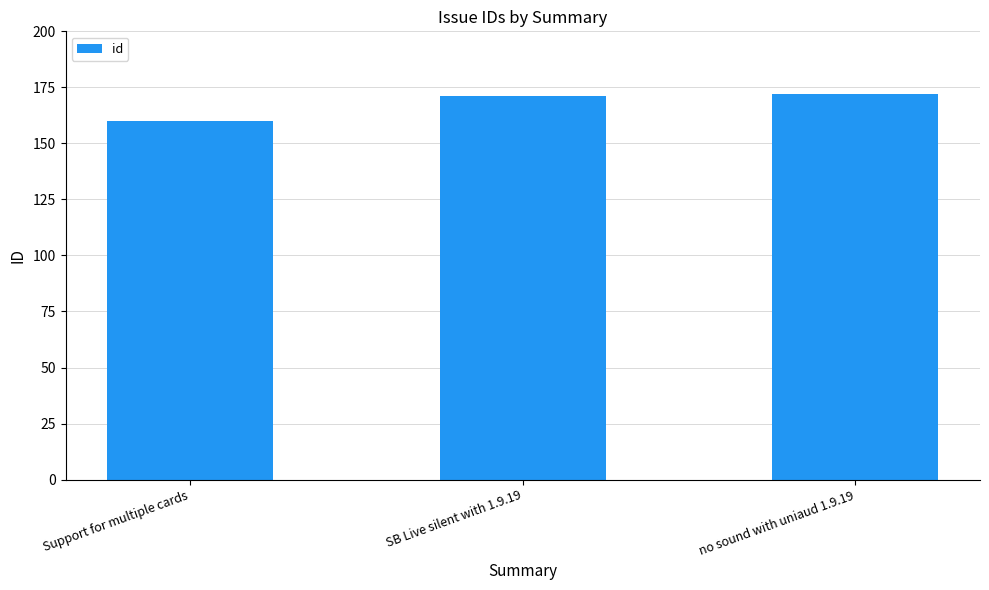

Reading right to left, extract all data points from this chart.

172	171	160